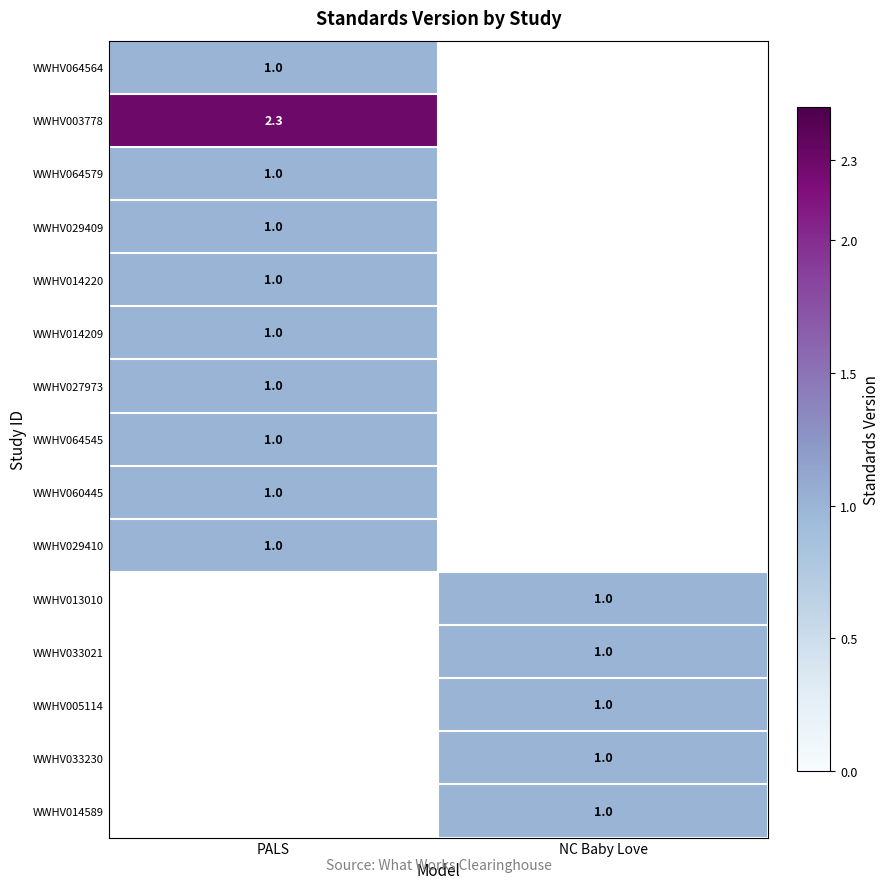

The WWHV013010 series shows 1.5 at NC Baby Love. True or false?

False